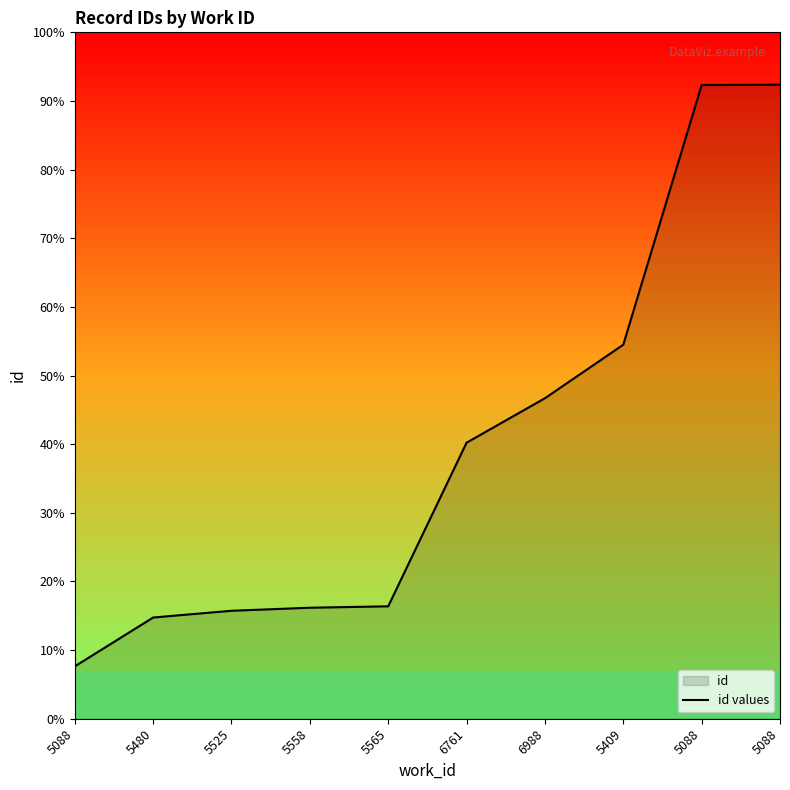

Rank the categories by value from highest to lowest.

5088, 5088, 5409, 6988, 6761, 5565, 5558, 5525, 5480, 5088